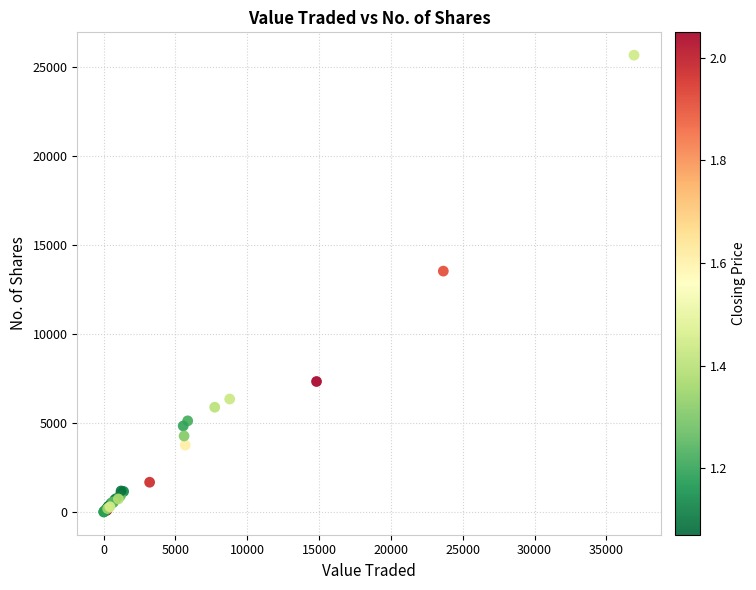

What Y value in the scatter plot is closest to 12845?

13543